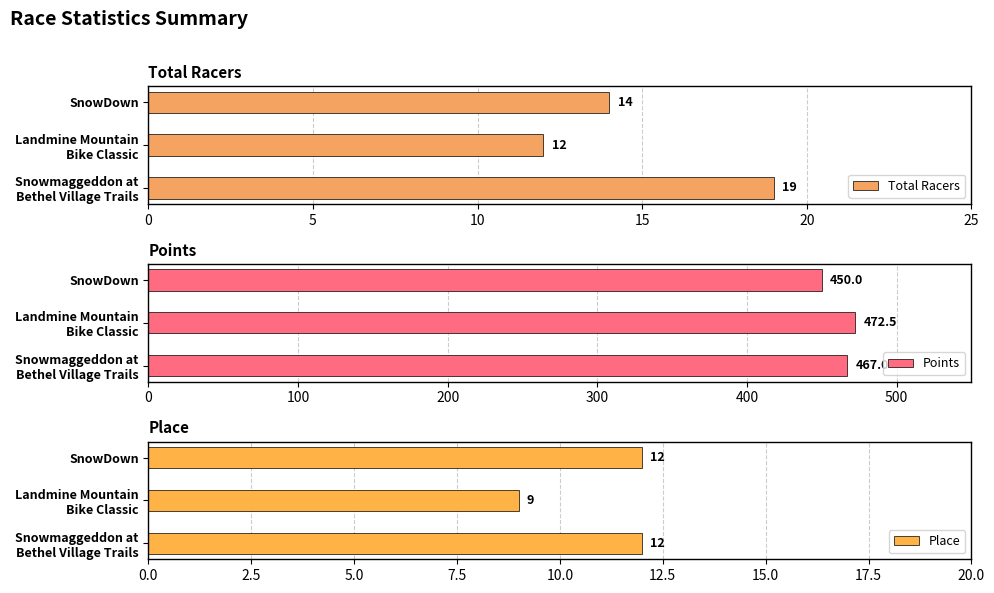

True or false: Total Racers has a value of 14 at SnowDown.

True